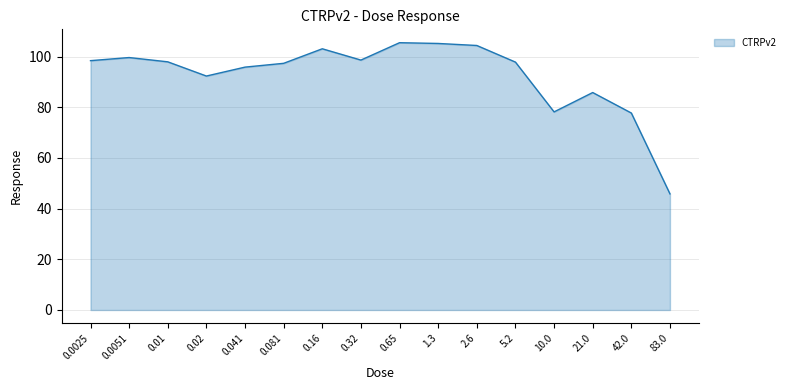

True or false: the data shows 103.1 at 0.16.

True